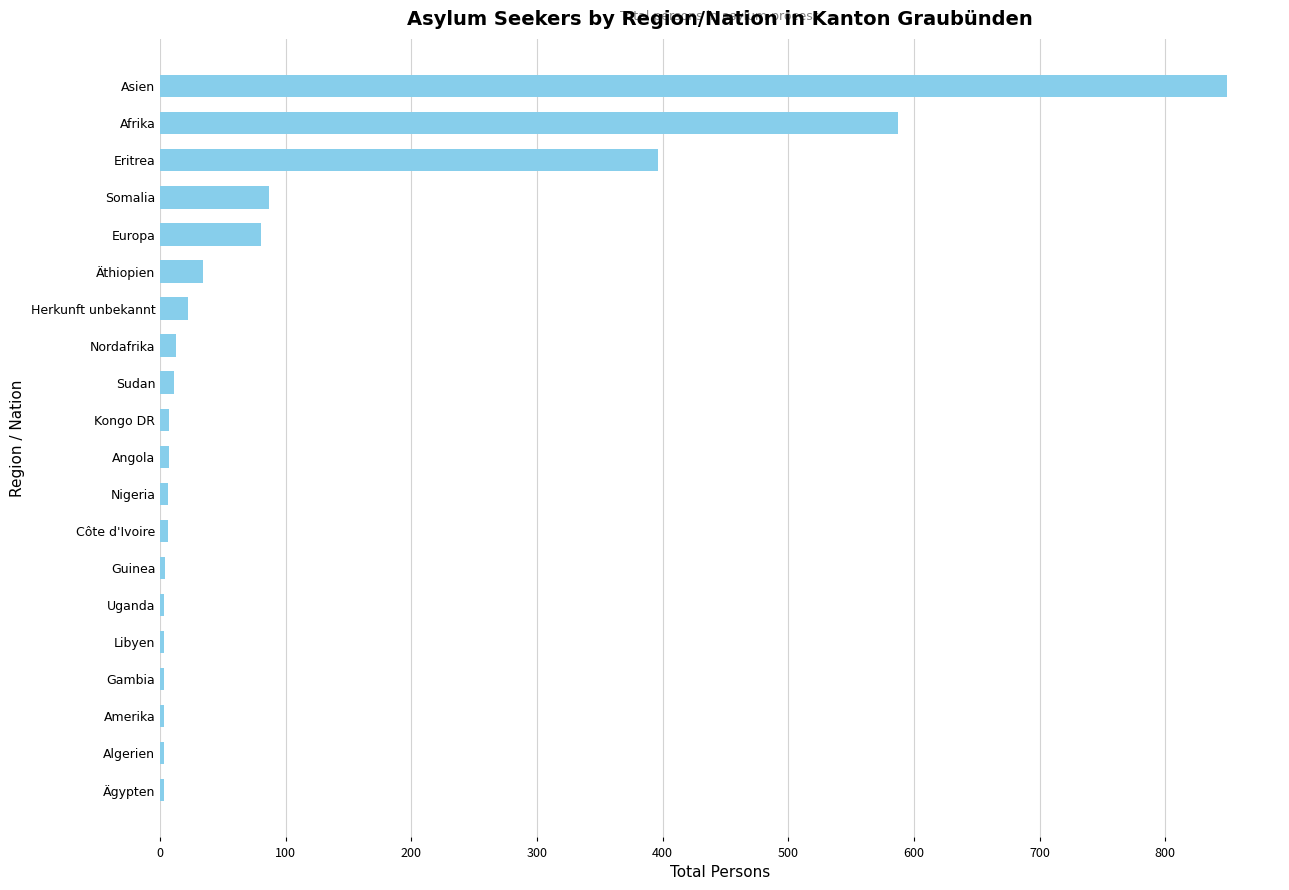

The value at Äthiopien is 34. True or false?

True